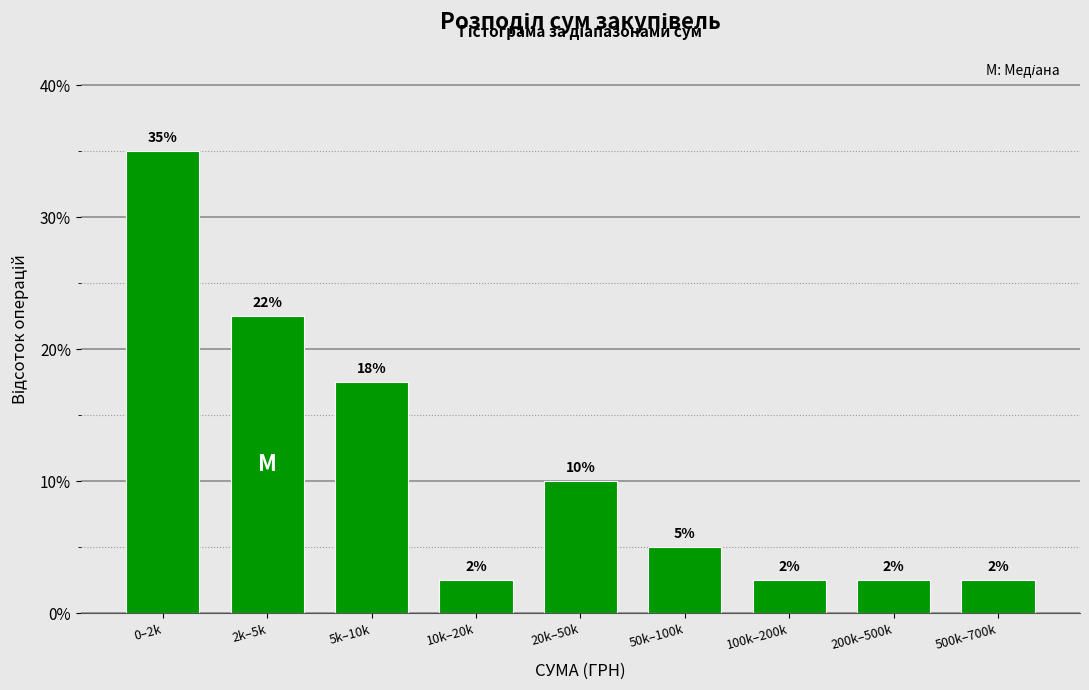

How many bars are there in total?

9